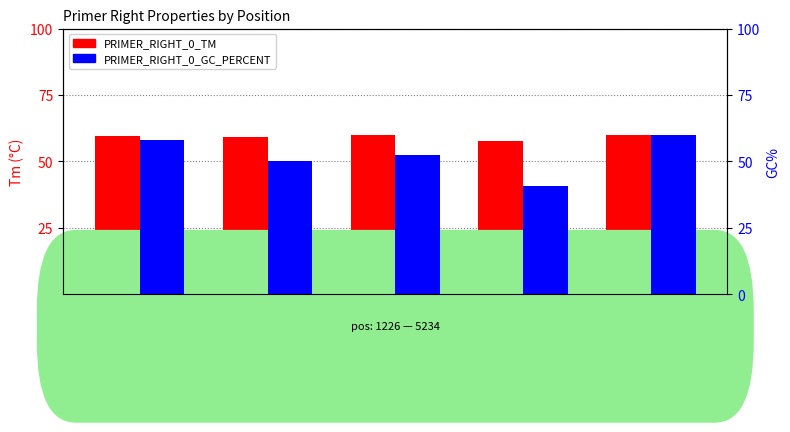

What is the minimum value for PRIMER_RIGHT_0_TM?

57.7